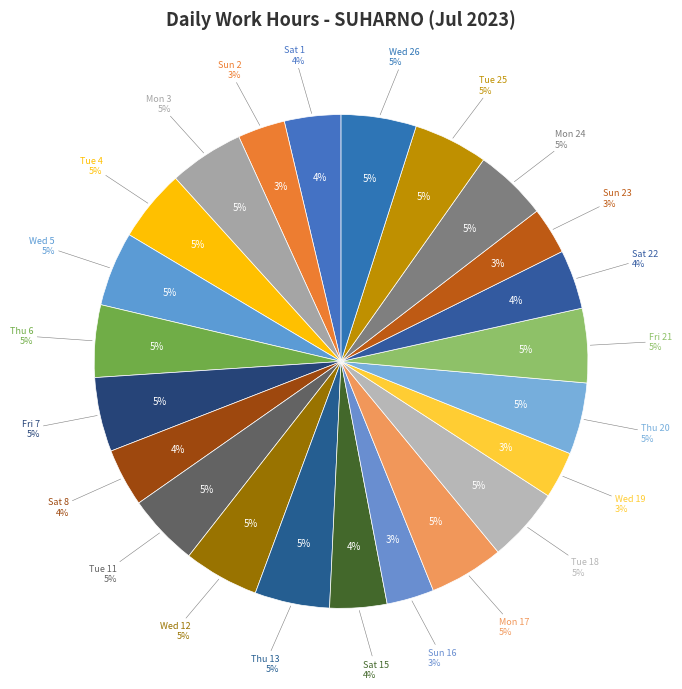

Does any single category account for the majority?

No